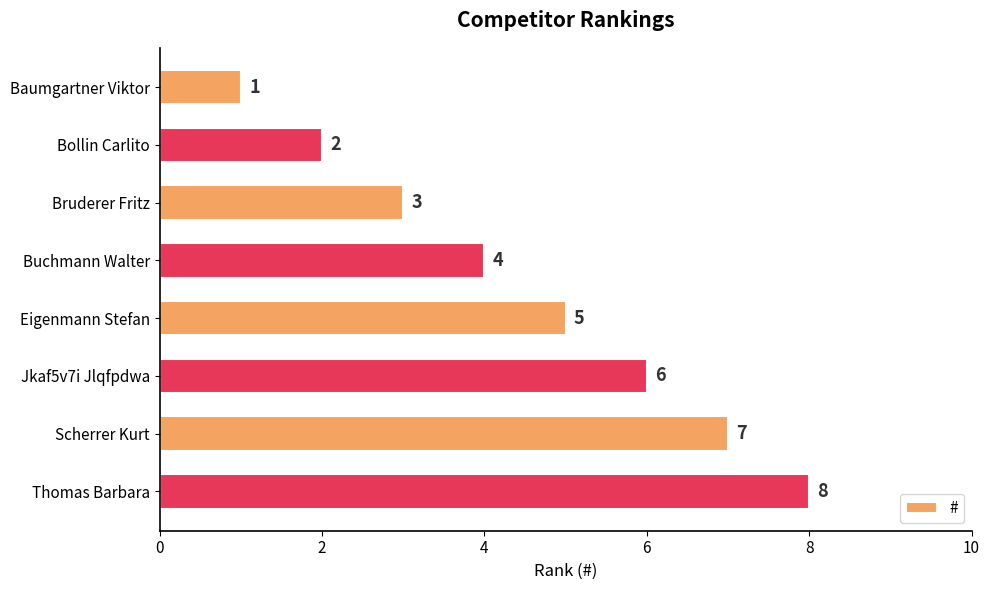

At which category does the chart reach its peak across all series?

Thomas Barbara